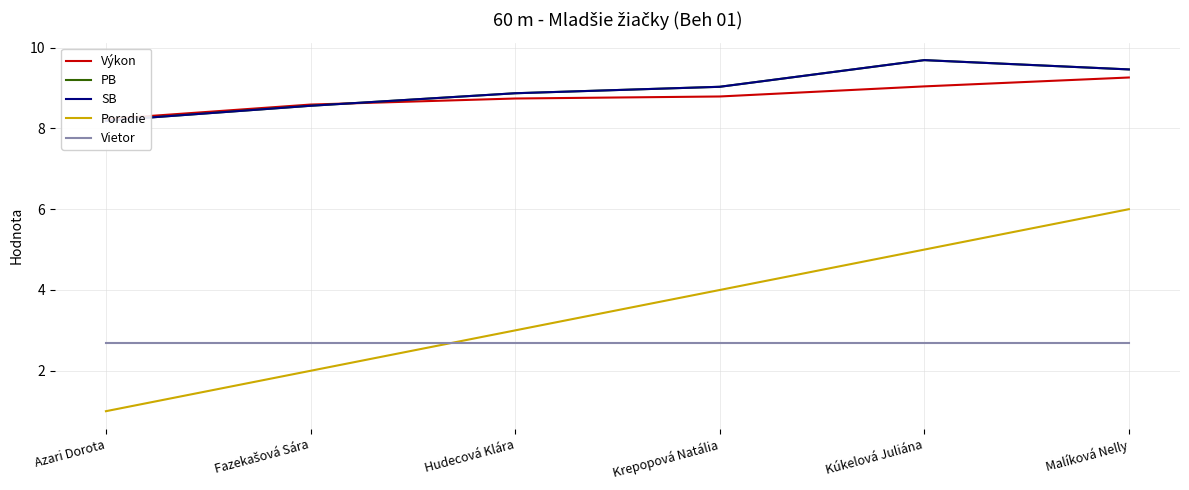

The Vietor series shows 4.7 at Hudecová Klára. True or false?

False